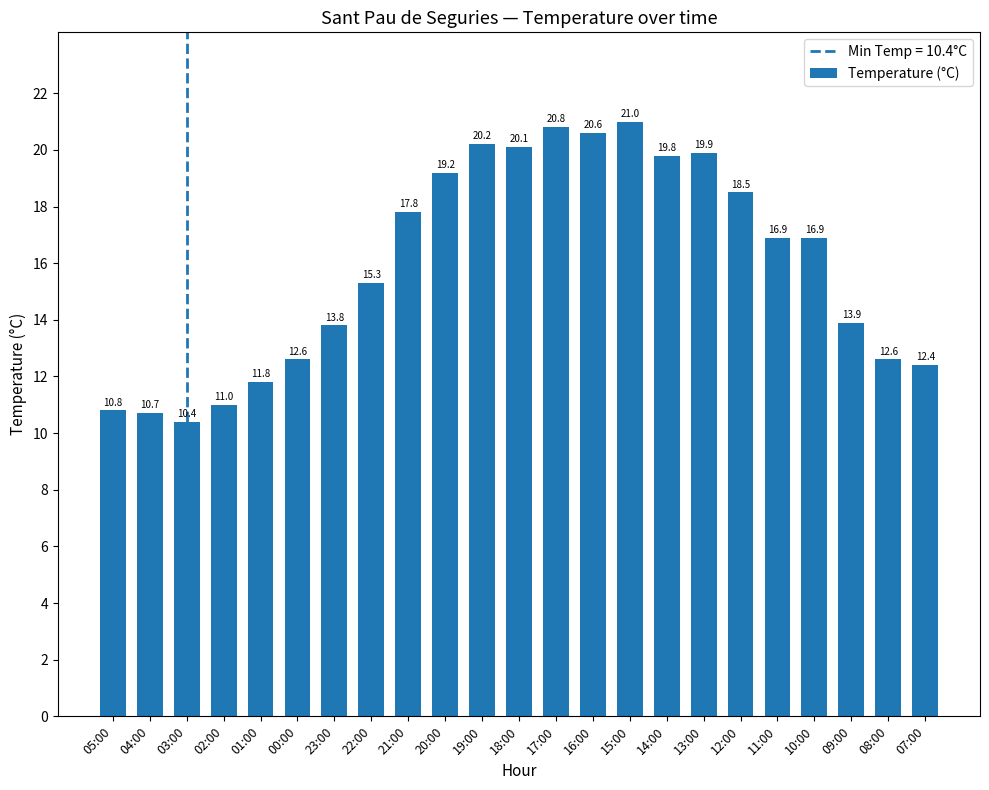

What is the difference between the maximum and second lowest values?

10.3